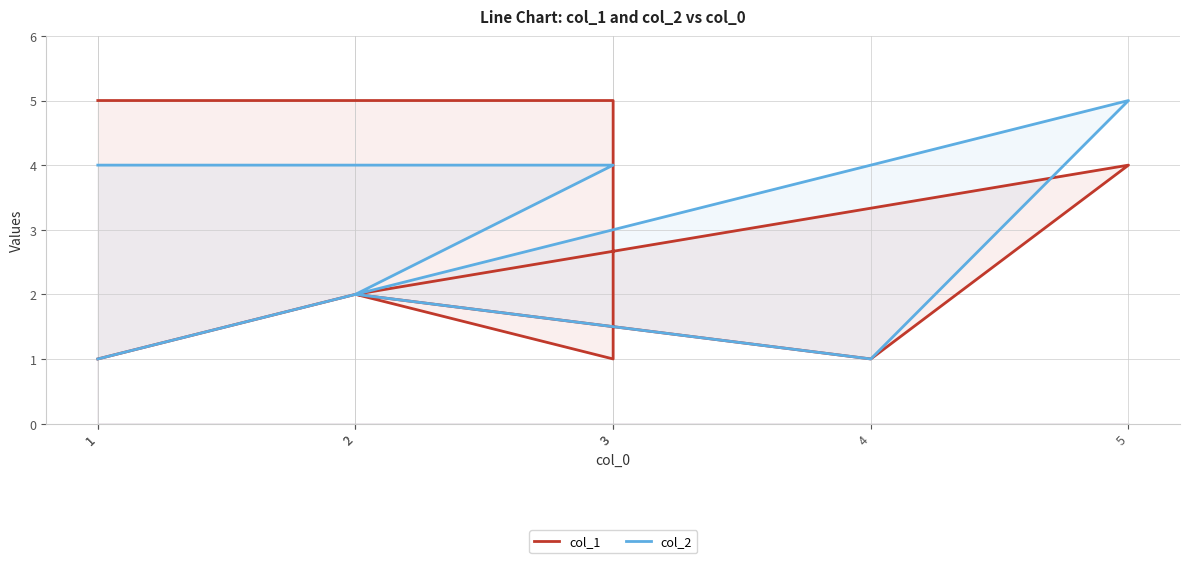

Is the value of col_2 at 3 greater than the value of col_1 at 1?

No